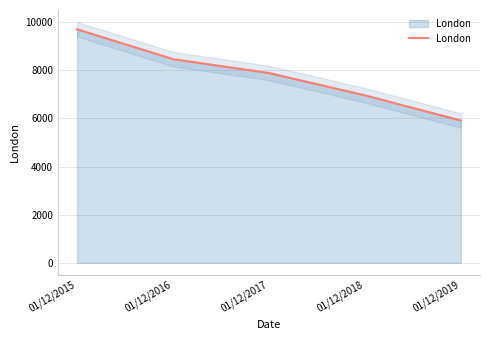

Reading right to left, list all the values displayed in this chart.

5910	6957	7883	8460	9700